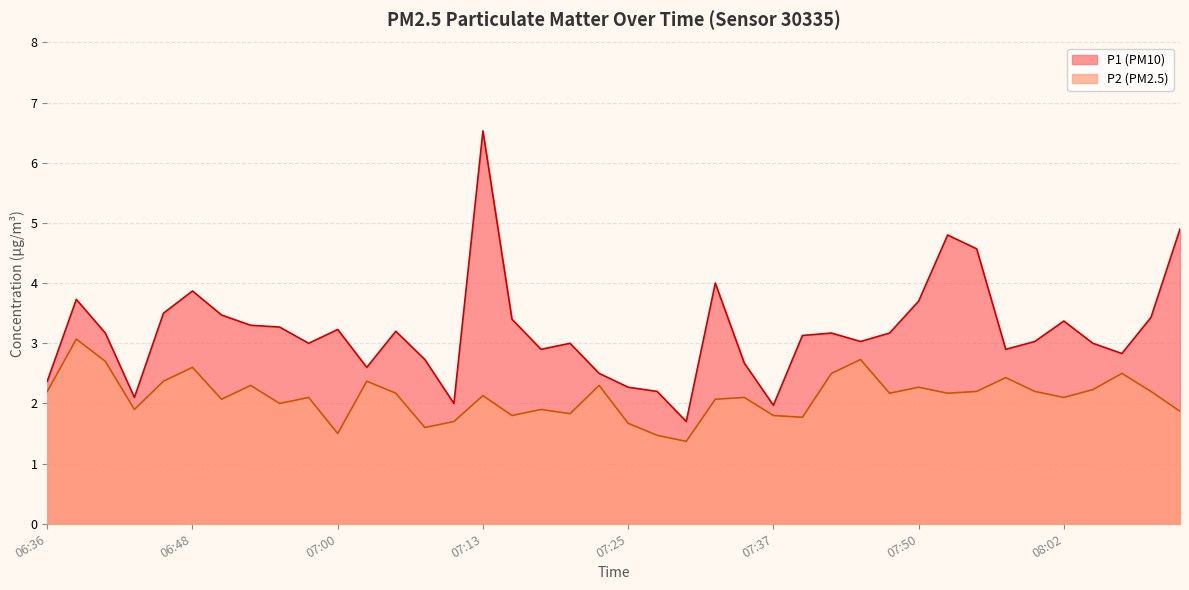

What is the total value across all series at 07:47?

5.3